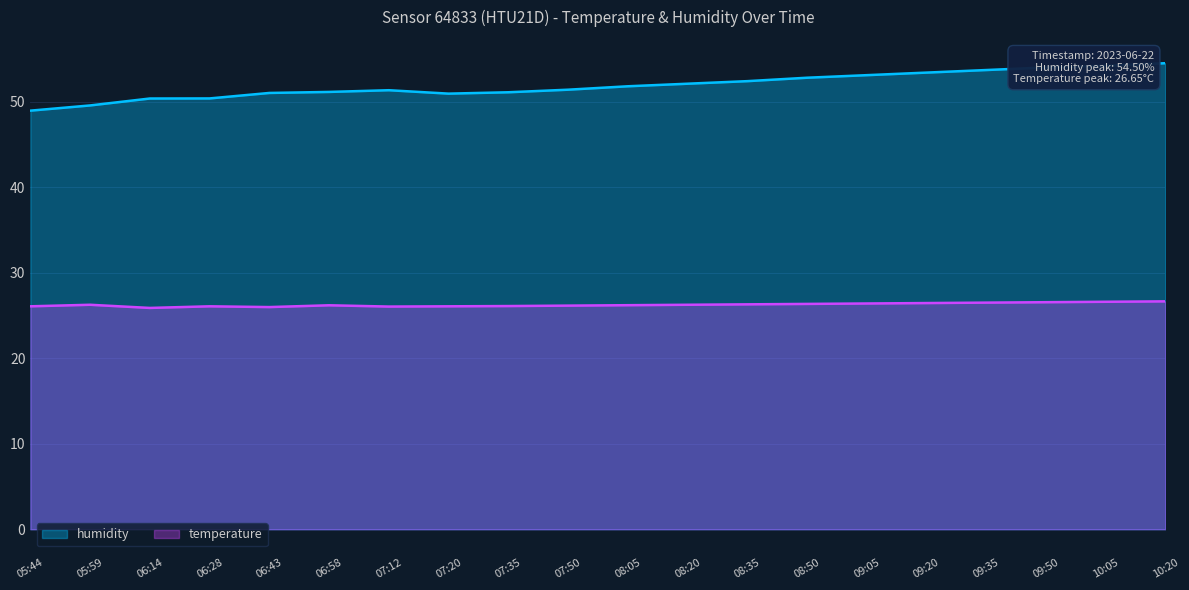

What is the difference between the maximum and minimum values in the temperature series?

0.8